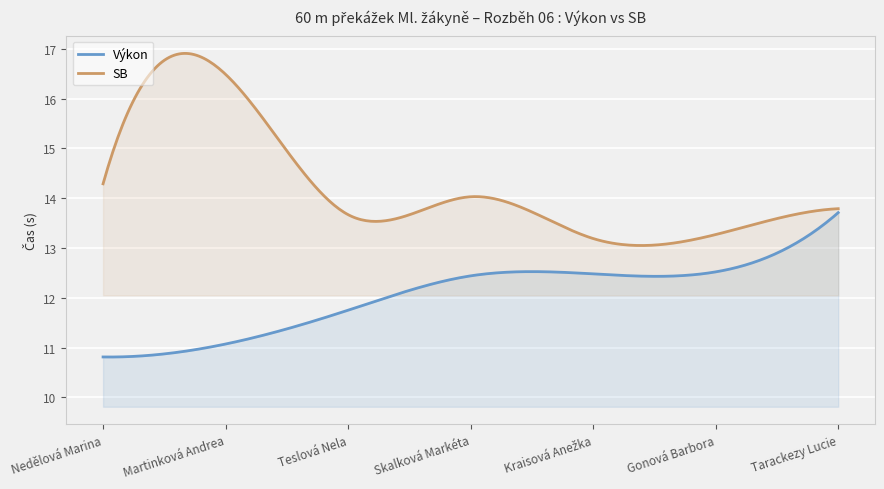

Reading left to right, extract all data points from this chart.

Výkon: Nedělová Marina=10.8	Martinková Andrea=11.1	Teslová Nela=11.8	Skalková Markéta=12.4	Kraisová Anežka=12.5	Gonová Barbora=12.5	Tarackezy Lucie=13.7
SB: Nedělová Marina=14.3	Martinková Andrea=16.5	Teslová Nela=13.7	Skalková Markéta=14.0	Kraisová Anežka=13.2	Gonová Barbora=13.3	Tarackezy Lucie=13.8